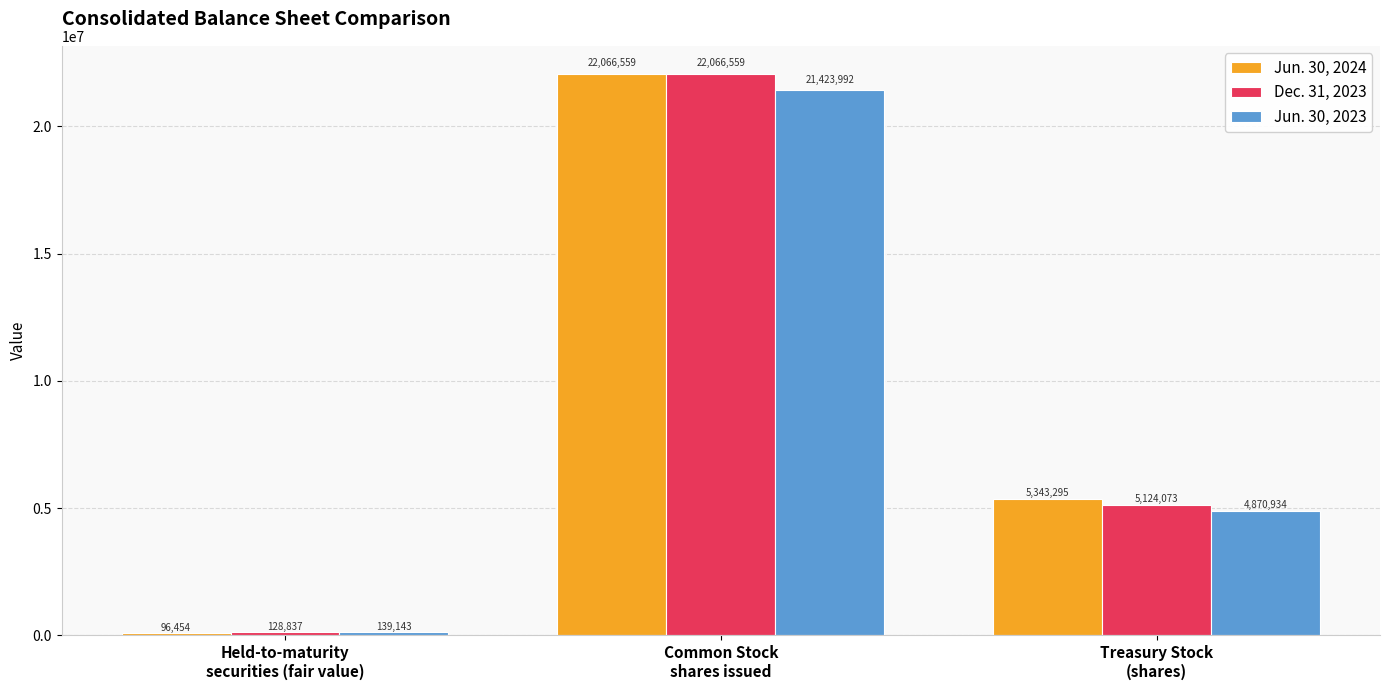

List the series in order of their overall mean, highest first.

Jun. 30, 2024, Dec. 31, 2023, Jun. 30, 2023